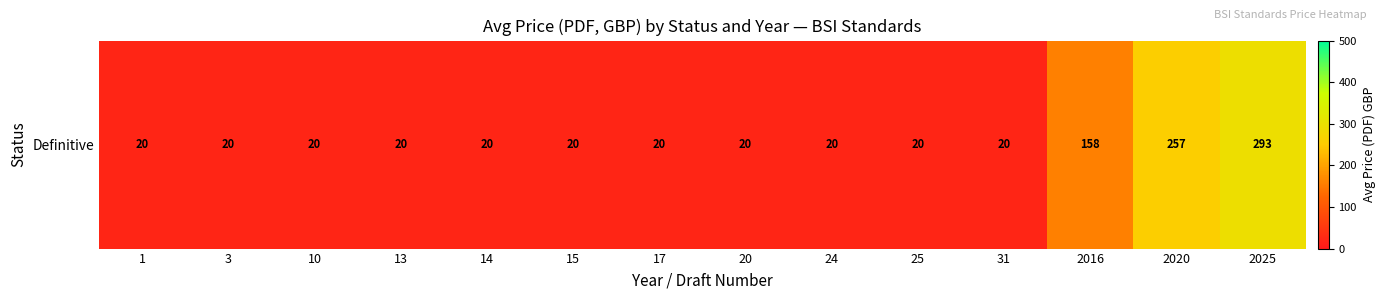

Rank the categories by value from lowest to highest.

1, 3, 10, 13, 14, 15, 17, 20, 24, 25, 31, 2016, 2020, 2025